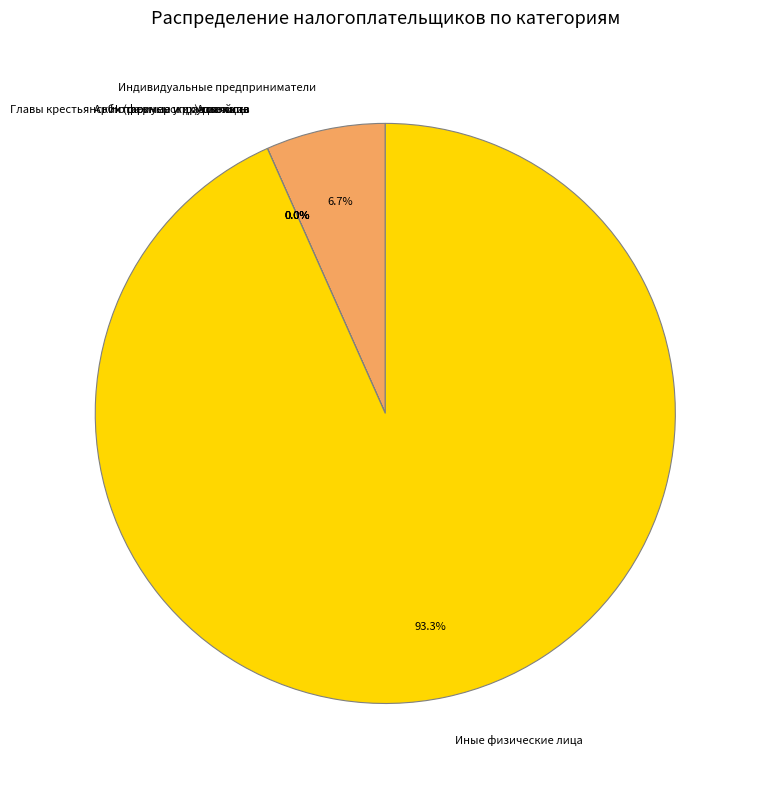

Which has a higher value, Нотариусы и другие лица or Адвокаты?

Нотариусы и другие лица